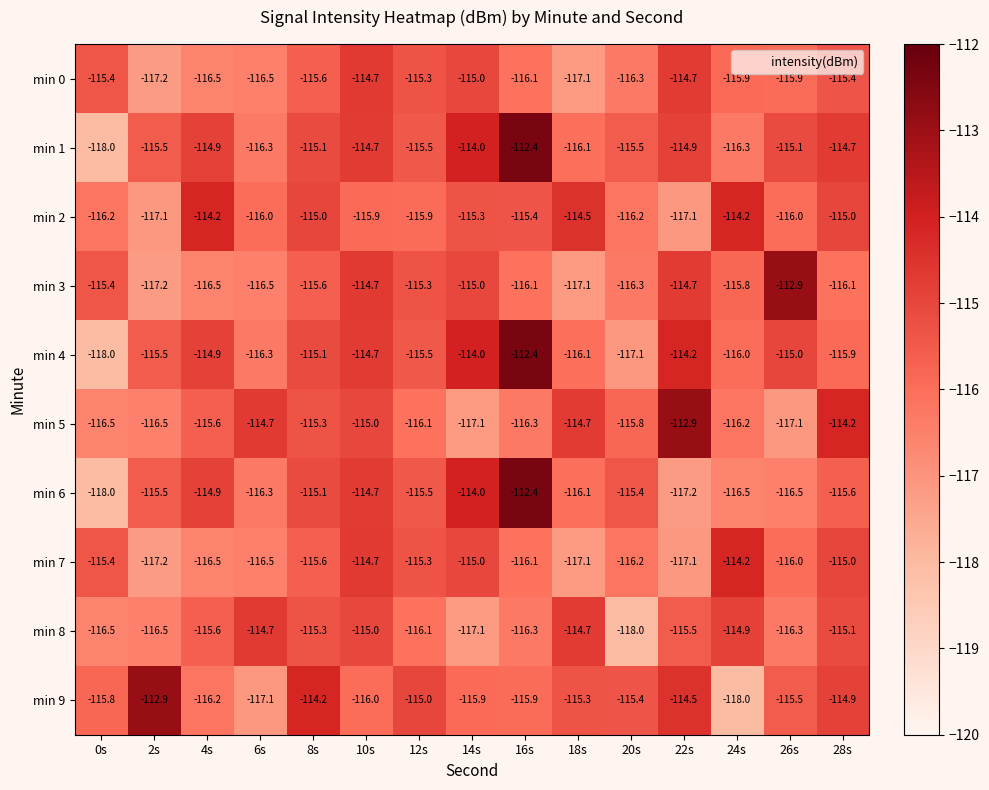

What is the approximate value of min 6 at 14s?

-114.0